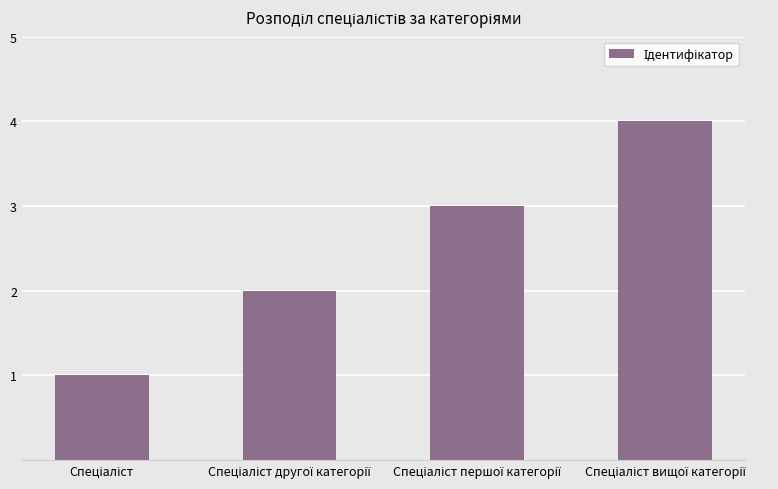

What is the difference between the maximum and minimum values?

3